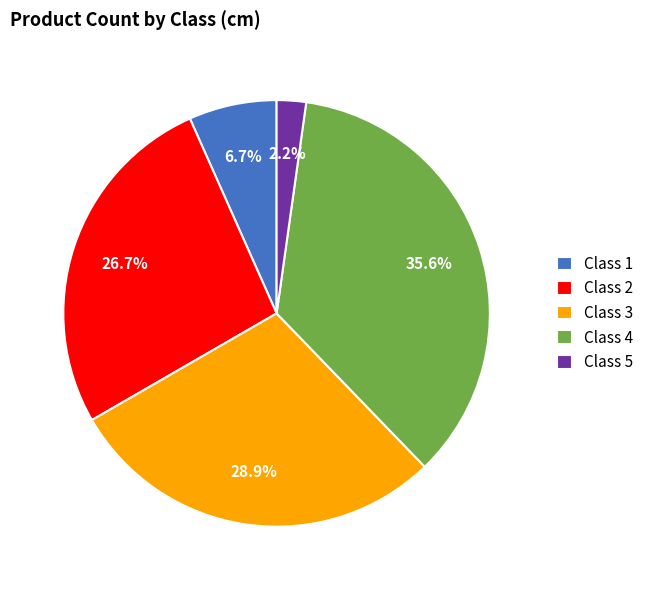

Which has a higher value, Class 2 or Class 5?

Class 2